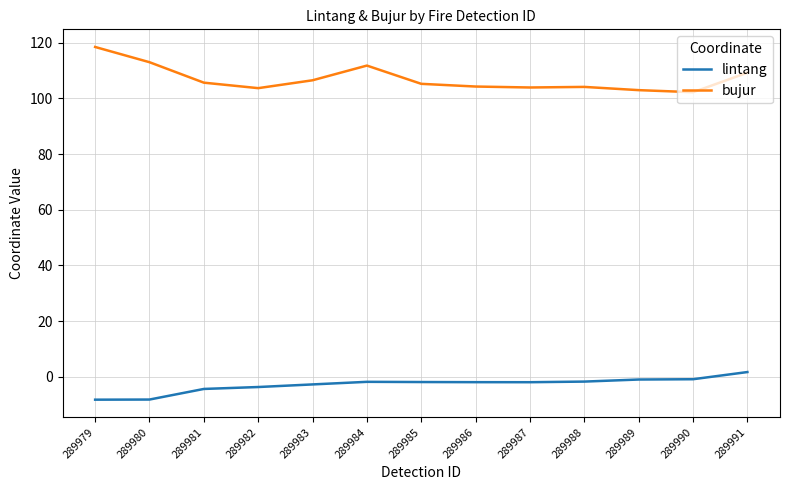

List the series in order of their peak value, lowest first.

lintang, bujur